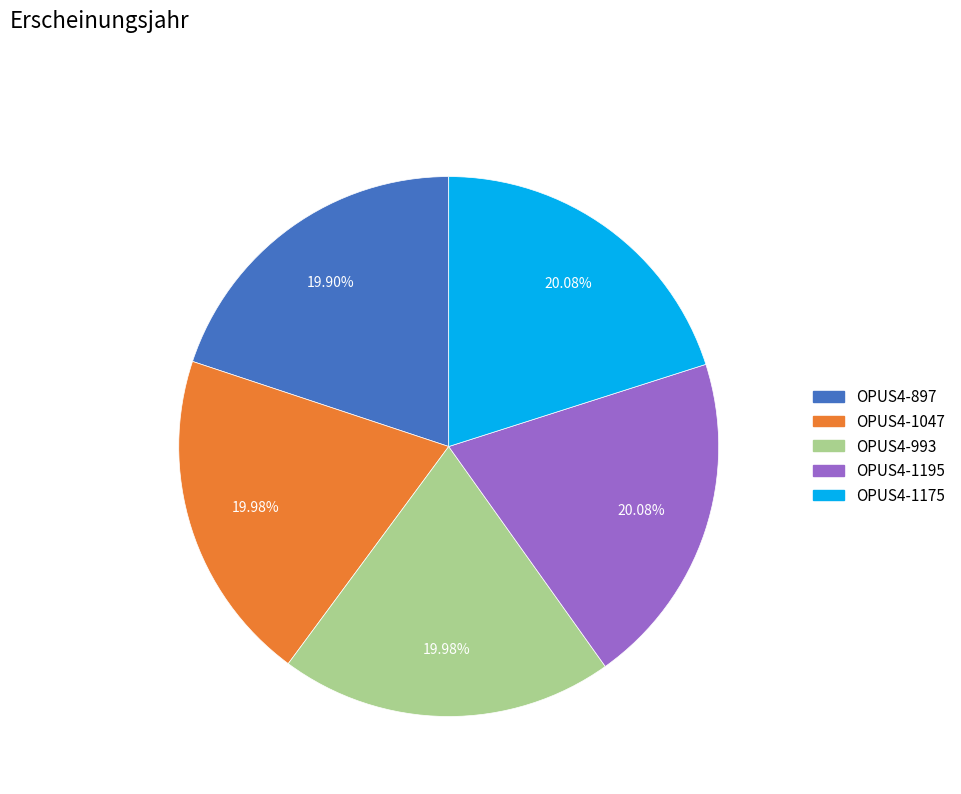

True or false: OPUS4-993 accounts for 25% of the total.

False